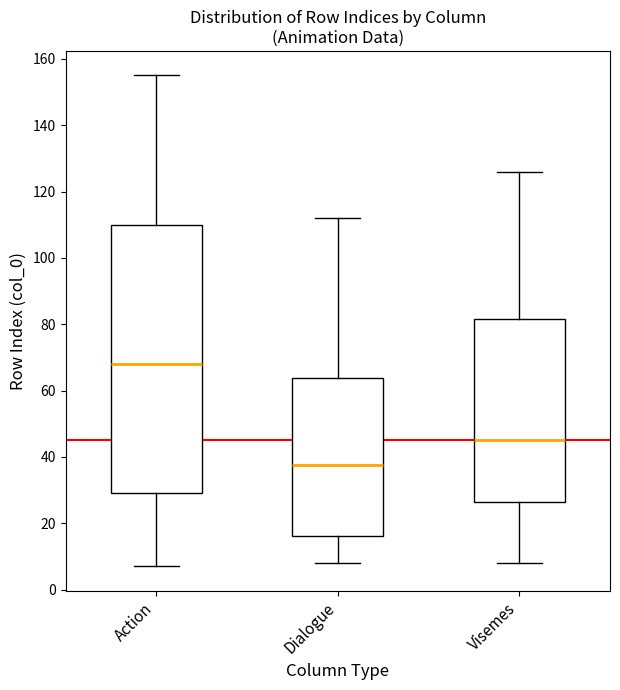

Which box's median line is the lowest?

Dialogue